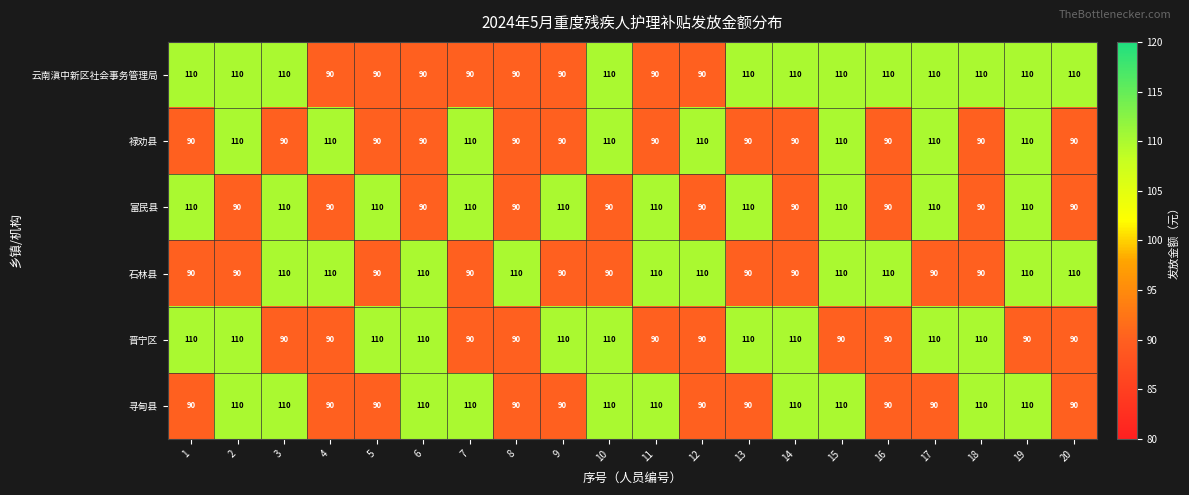

Count the number of data series in this chart.

6